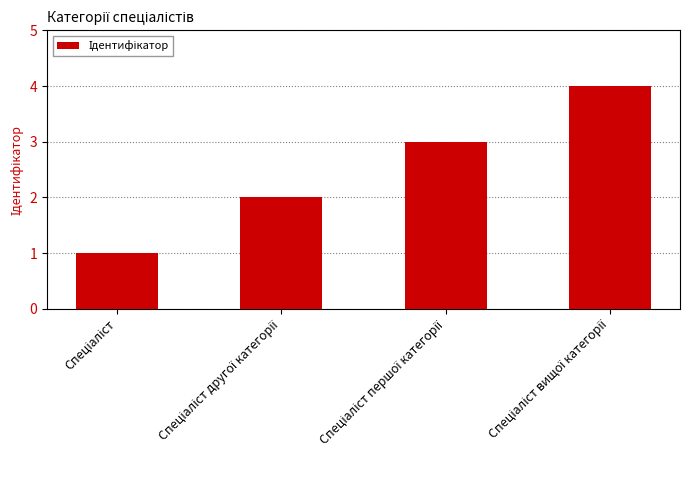

Reading right to left, what are all the values shown in this chart?

4	3	2	1